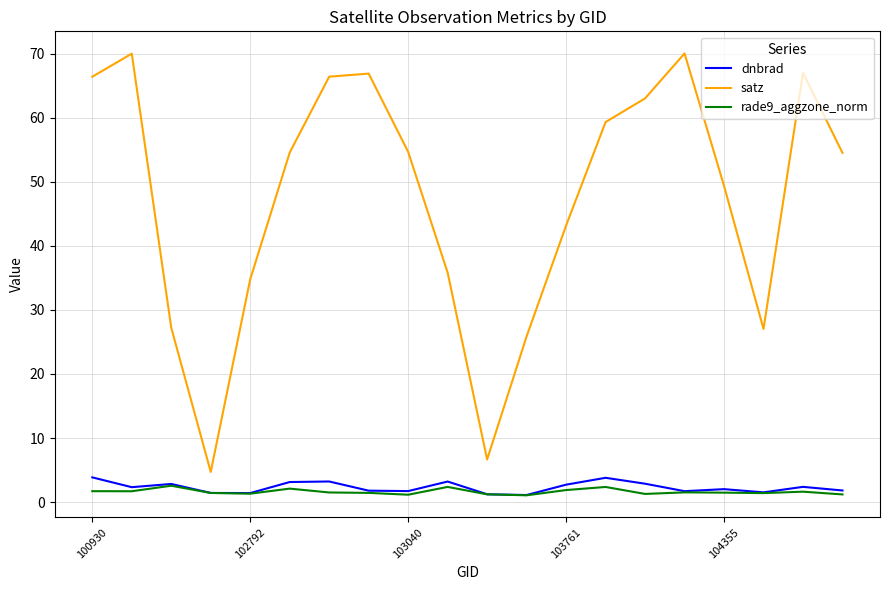

True or false: dnbrad and satz cross at least once.

False